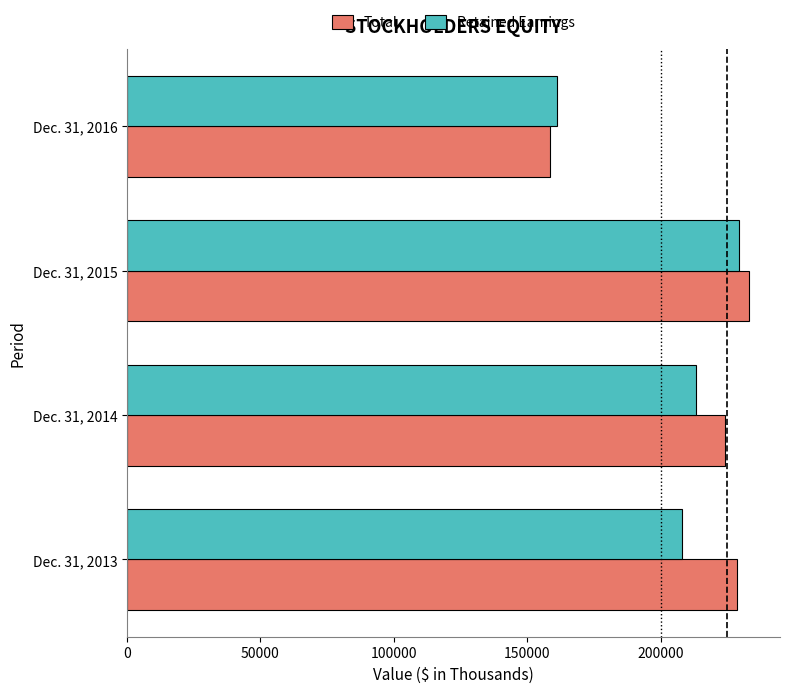

The value of Total at Dec. 31, 2015 is 233122. True or false?

True